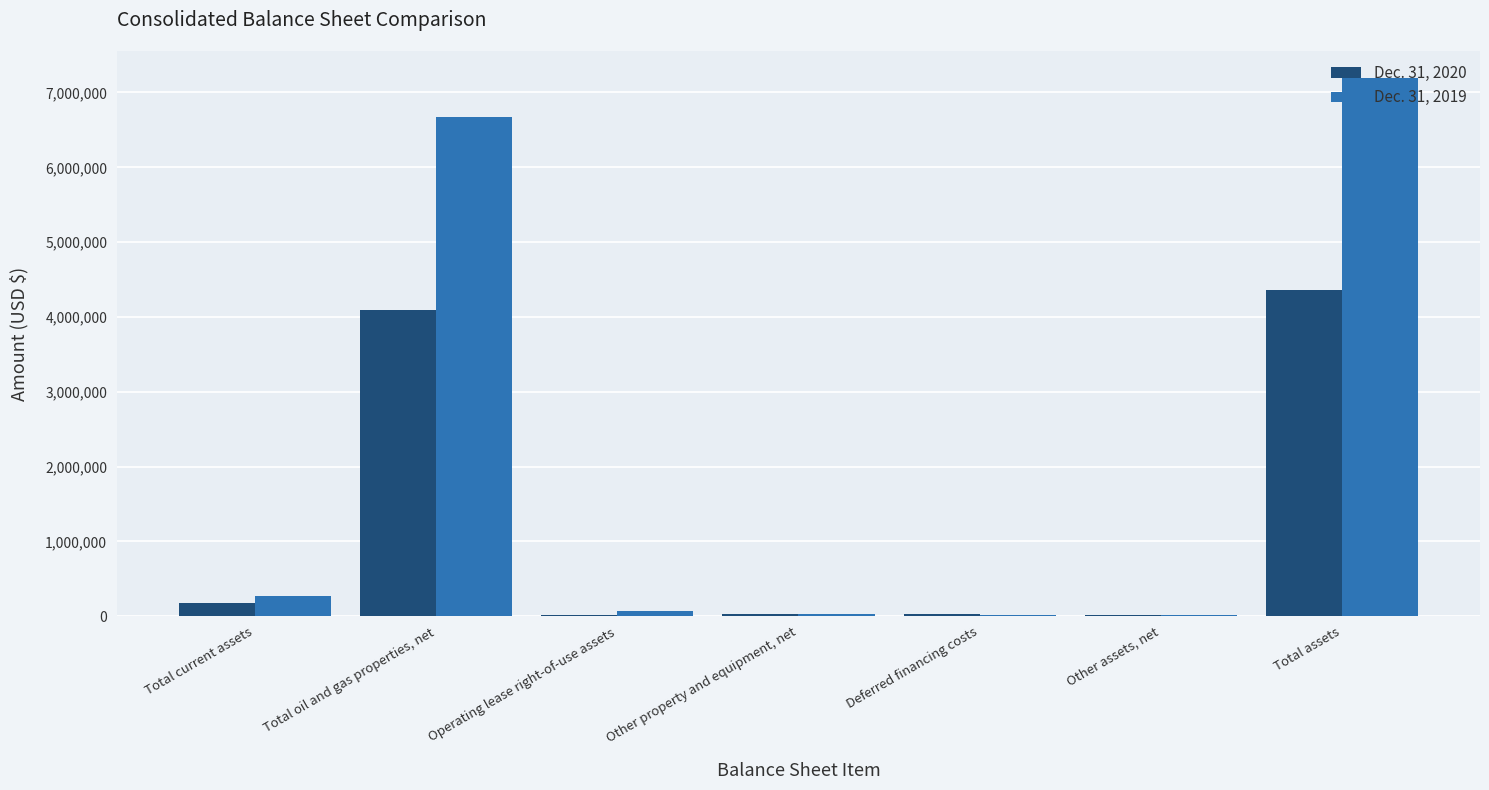

The Dec. 31, 2020 series shows 1405148 at Total assets. True or false?

False